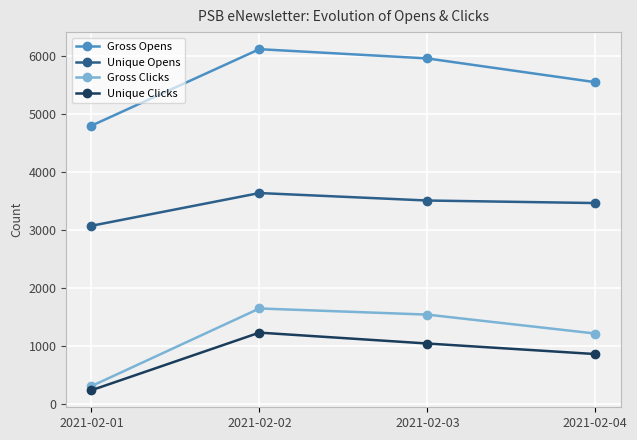

In Gross Clicks, how many points are higher than both neighbors (excluding endpoints)?

1